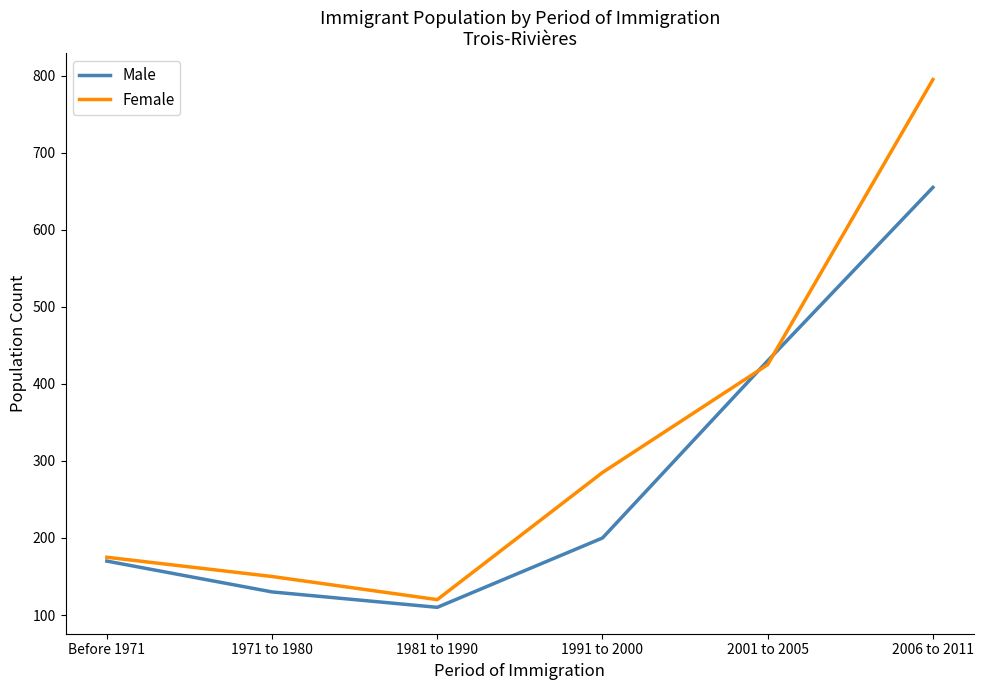

Which series ends up on top after the final intersection of Female and Male?

Female